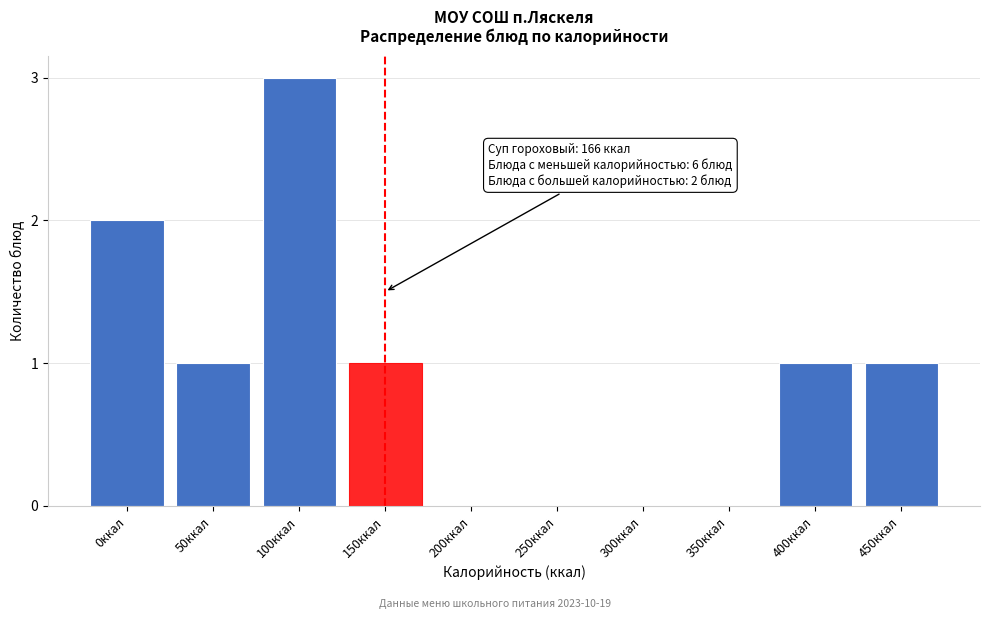

Reading left to right, transcribe all the data shown in this chart.

0ккал=2	50ккал=1	100ккал=3	150ккал=1	200ккал=0	250ккал=0	300ккал=0	350ккал=0	400ккал=1	450ккал=1